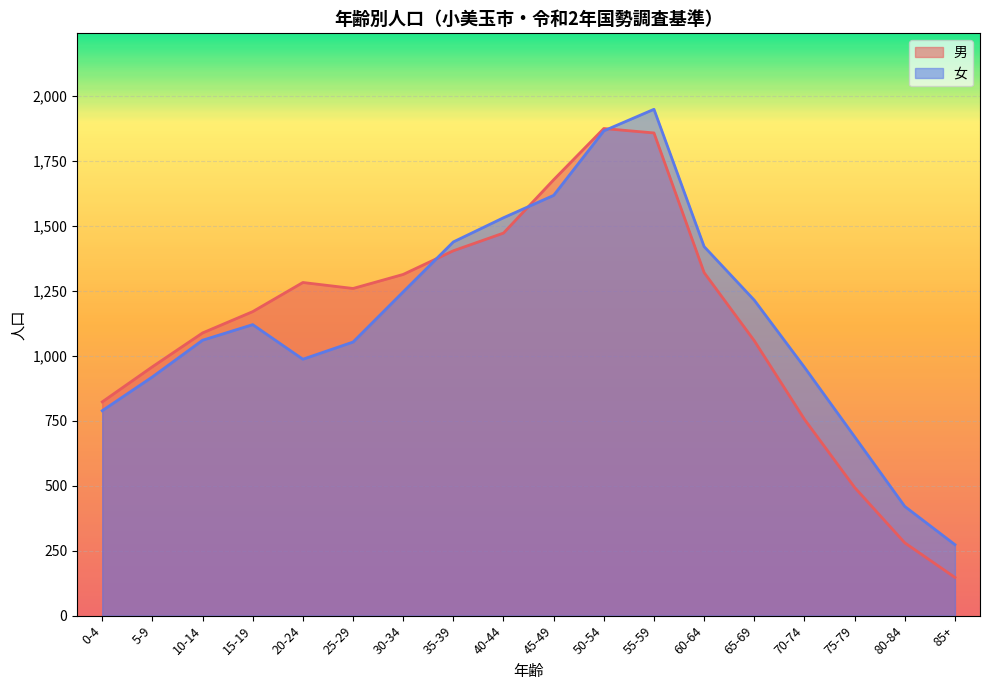

Which category has the lowest value in the 女 series?

85+